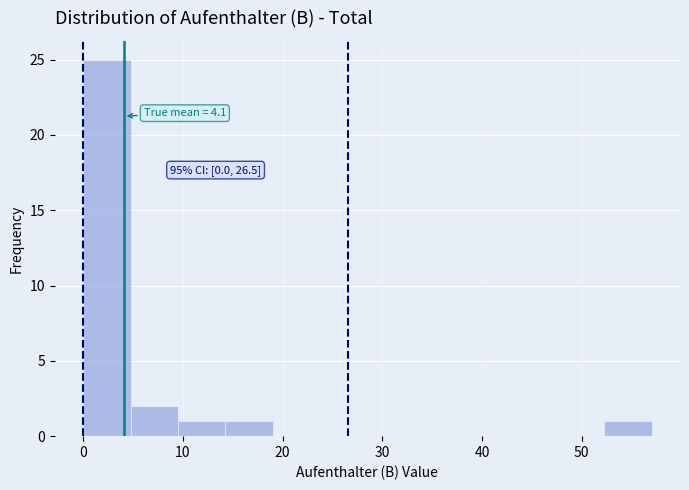

Over which range of the x-axis is the bar tallest?

0 to 5